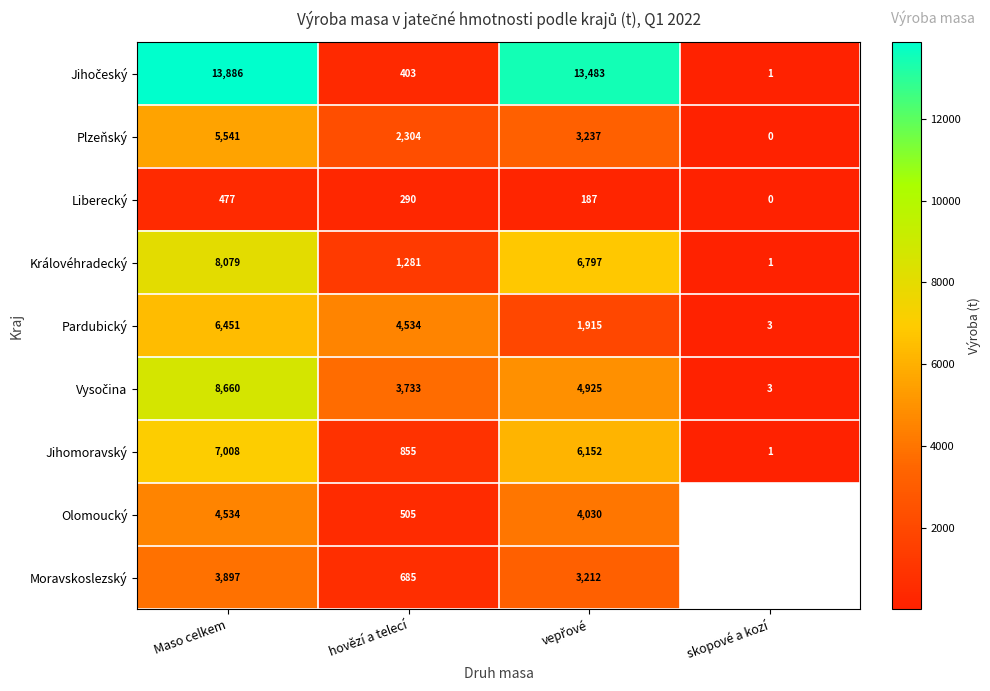

At which label does Královéhradecký first exceed 6797?

Maso celkem